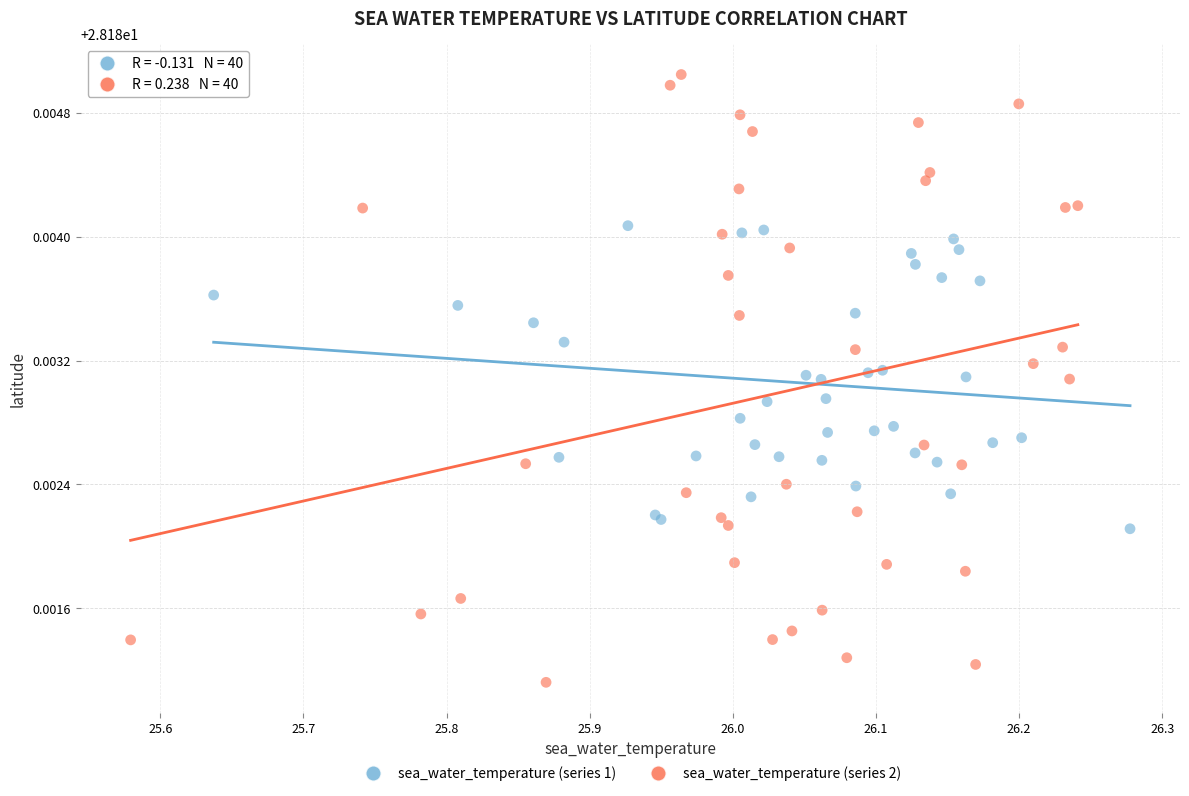

Which series has the largest Y range (max minus min)?

sea_water_temperature (series 2)